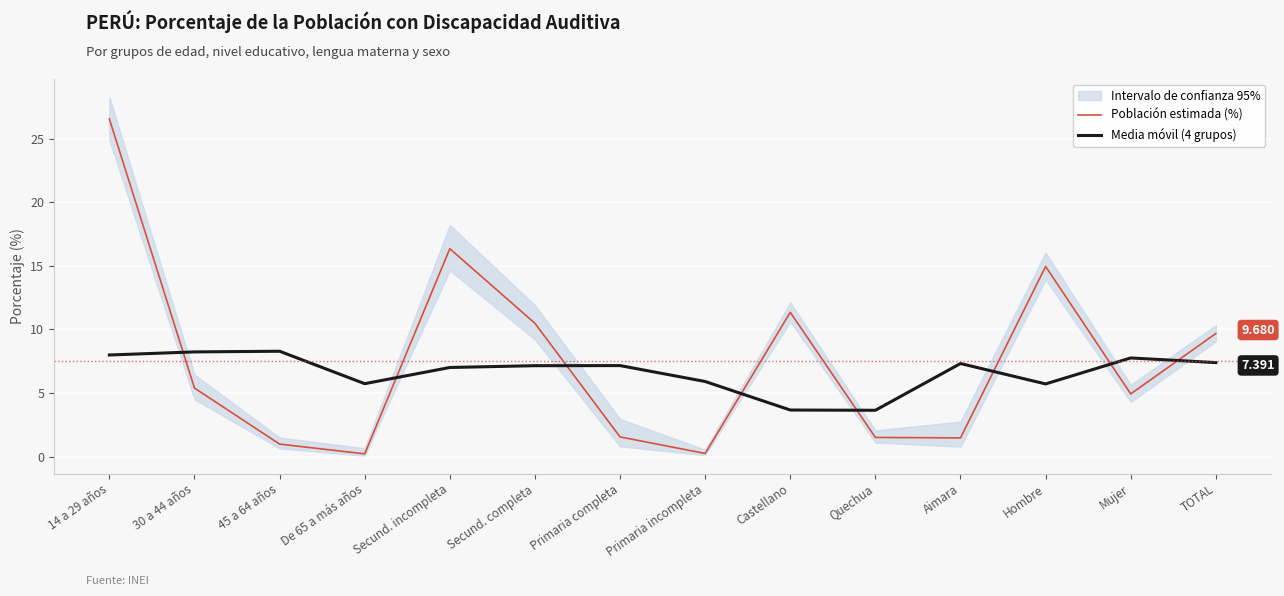

At which category is the sum across all series the highest?

14 a 29 años